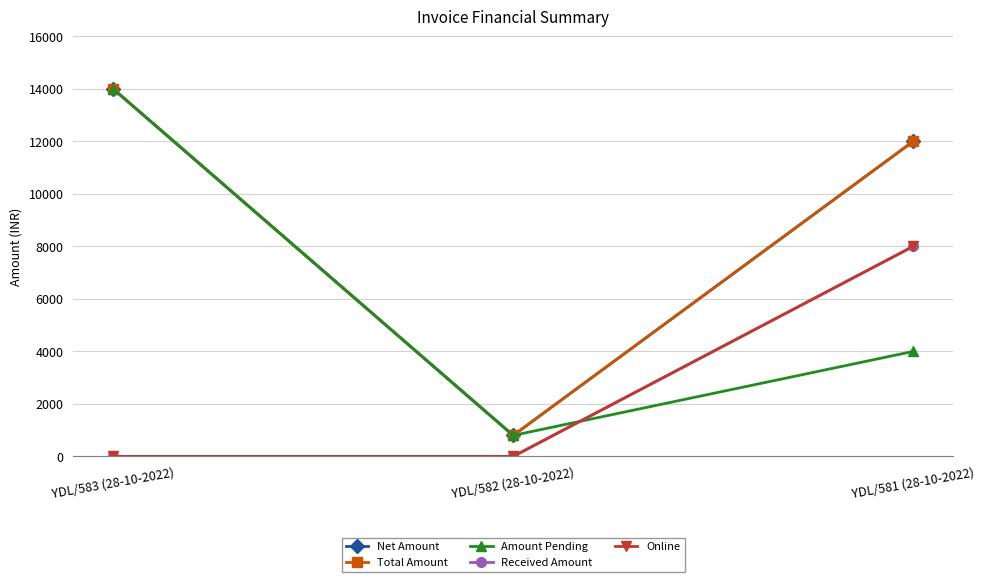

The Net Amount series shows 14000 at YDL/583 (28-10-2022). True or false?

True